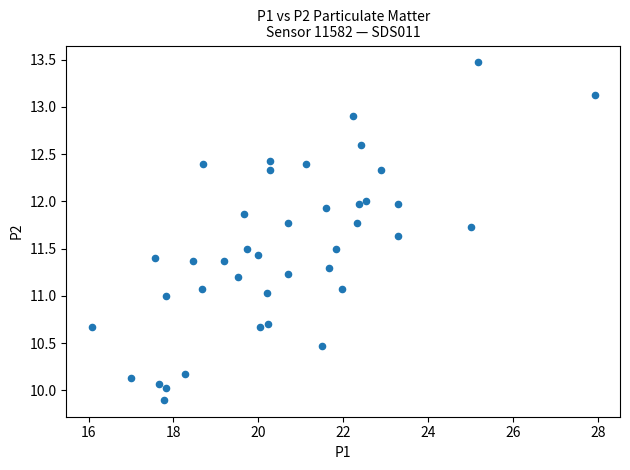

What is the range of Y values (max minus min)?

3.6